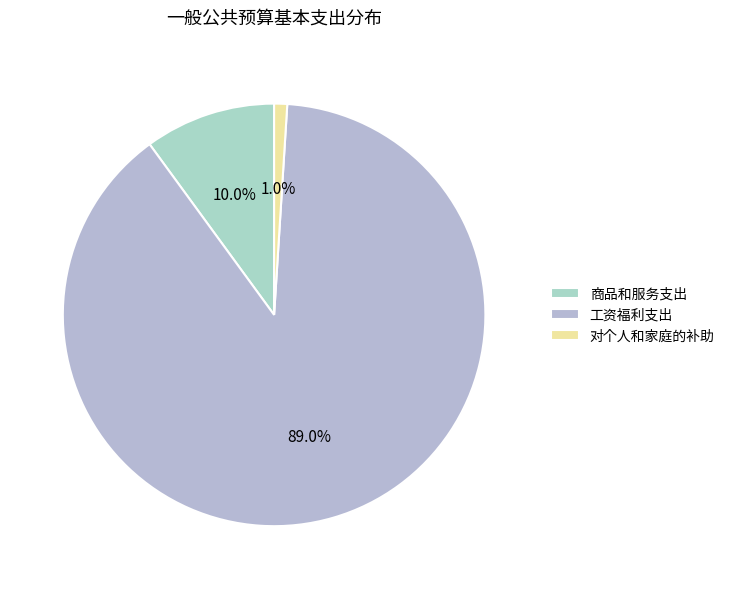

Which category accounts for the majority?

工资福利支出